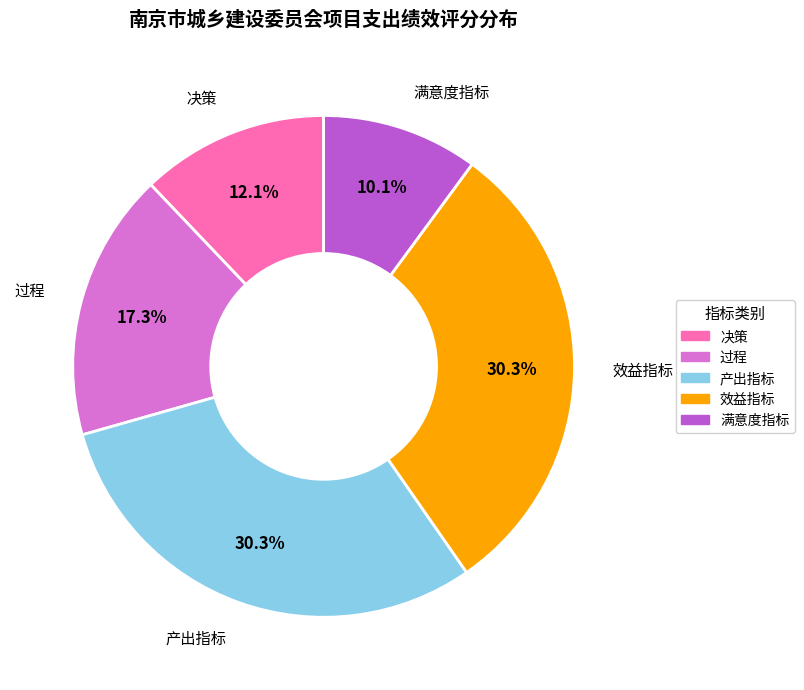

Which slice is the smallest?

满意度指标